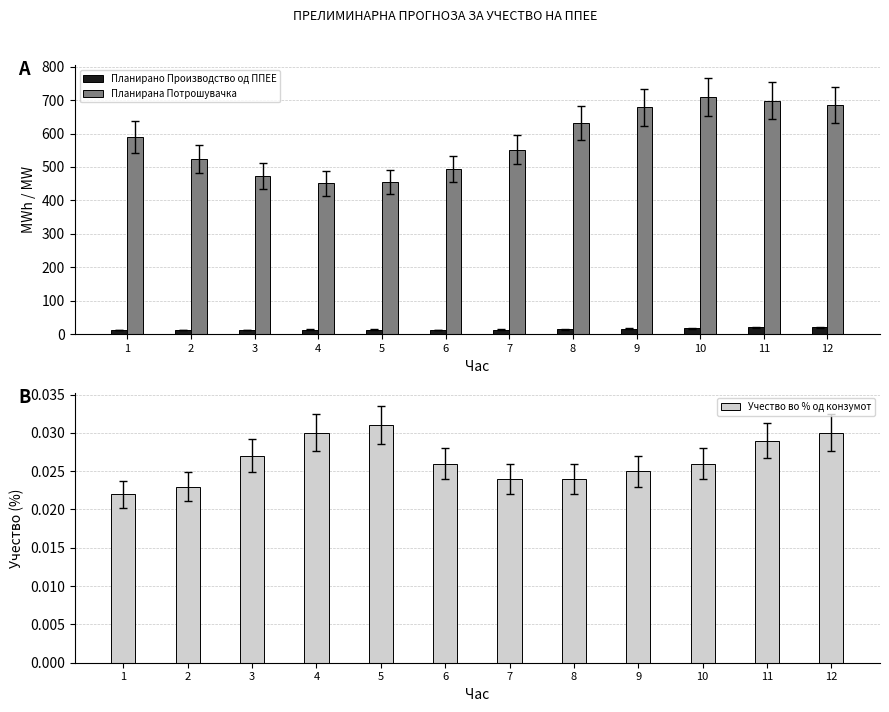

What is the difference between the maximum and second lowest values in the Планирано Производство од ППЕЕ series?

7.9